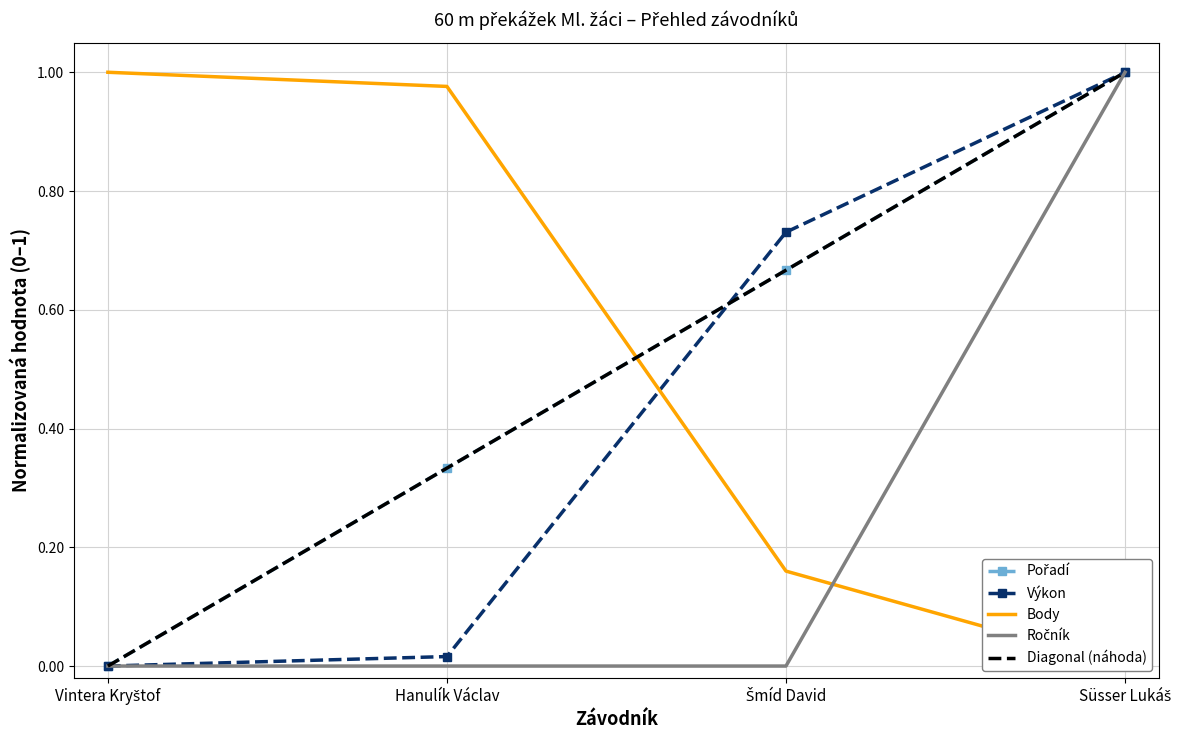

Rank the categories by Výkon value from highest to lowest.

Süsser Lukáš, Šmíd David, Hanulík Václav, Vintera Kryštof